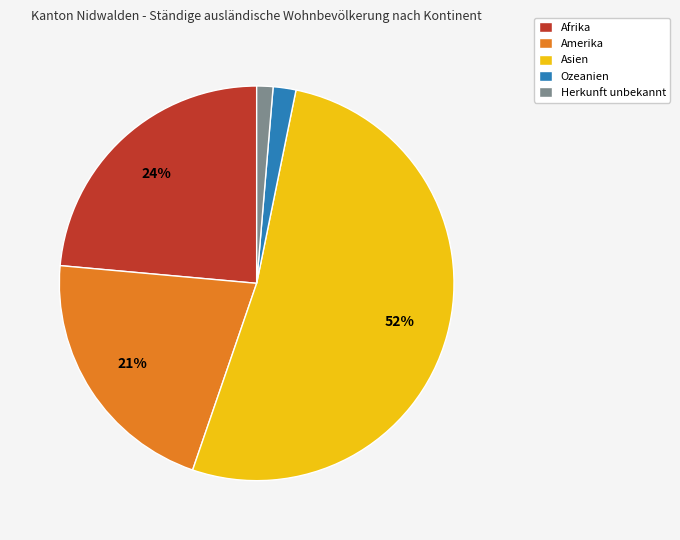

Approximately how many times larger is the value at Amerika compared to Asien?

0.4